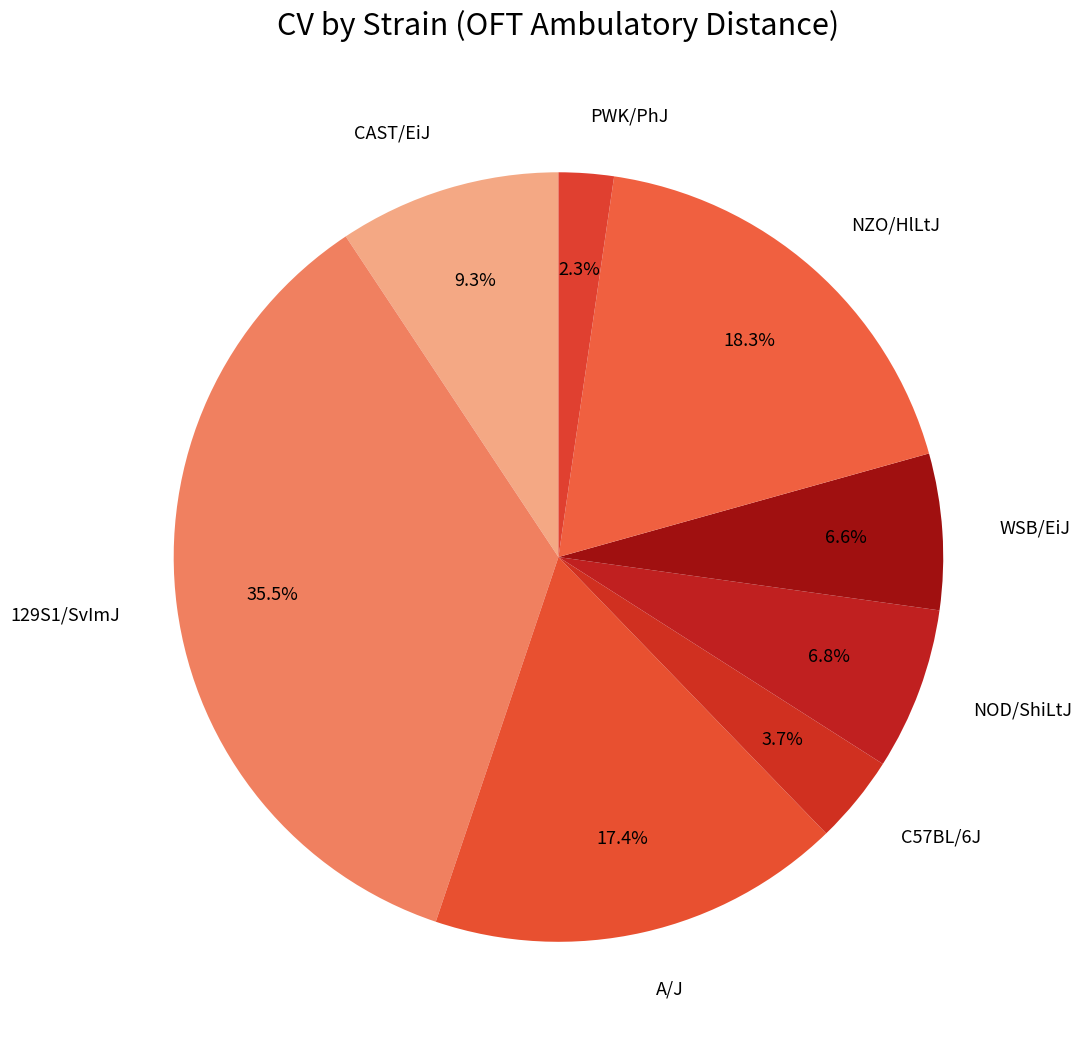

How many segments does this pie chart have?

8